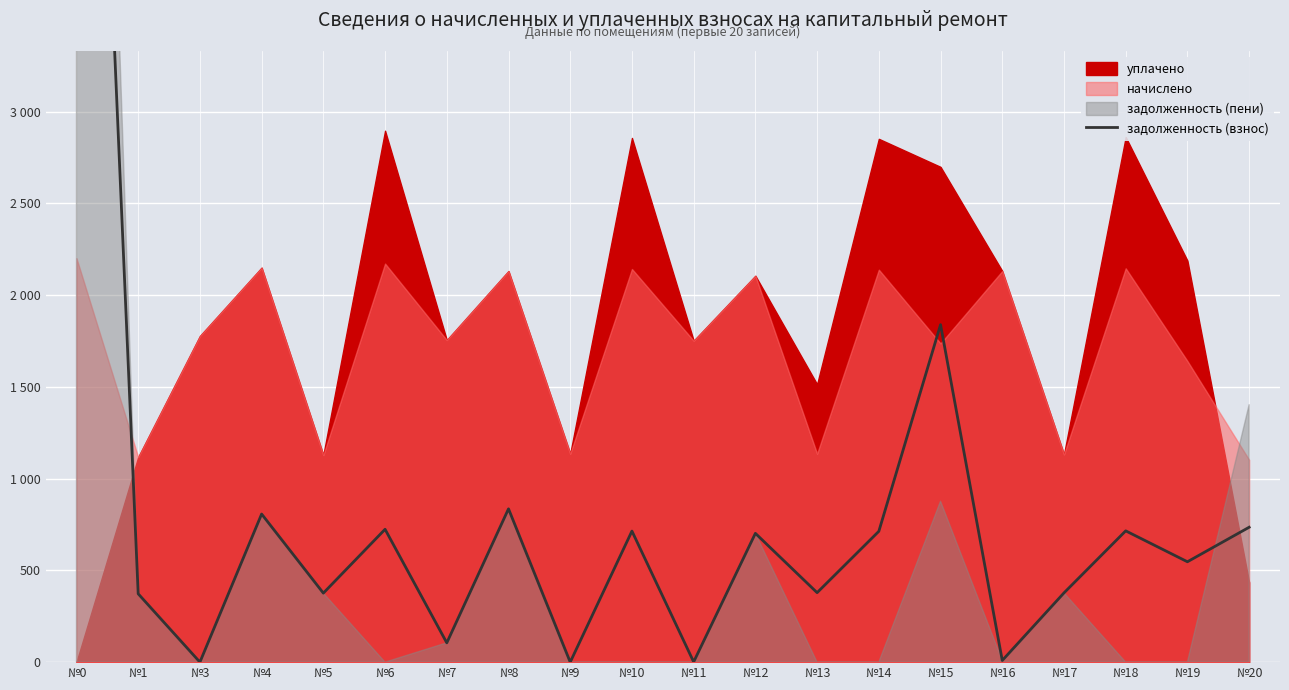

Which label corresponds to the largest value in the chart?

№0